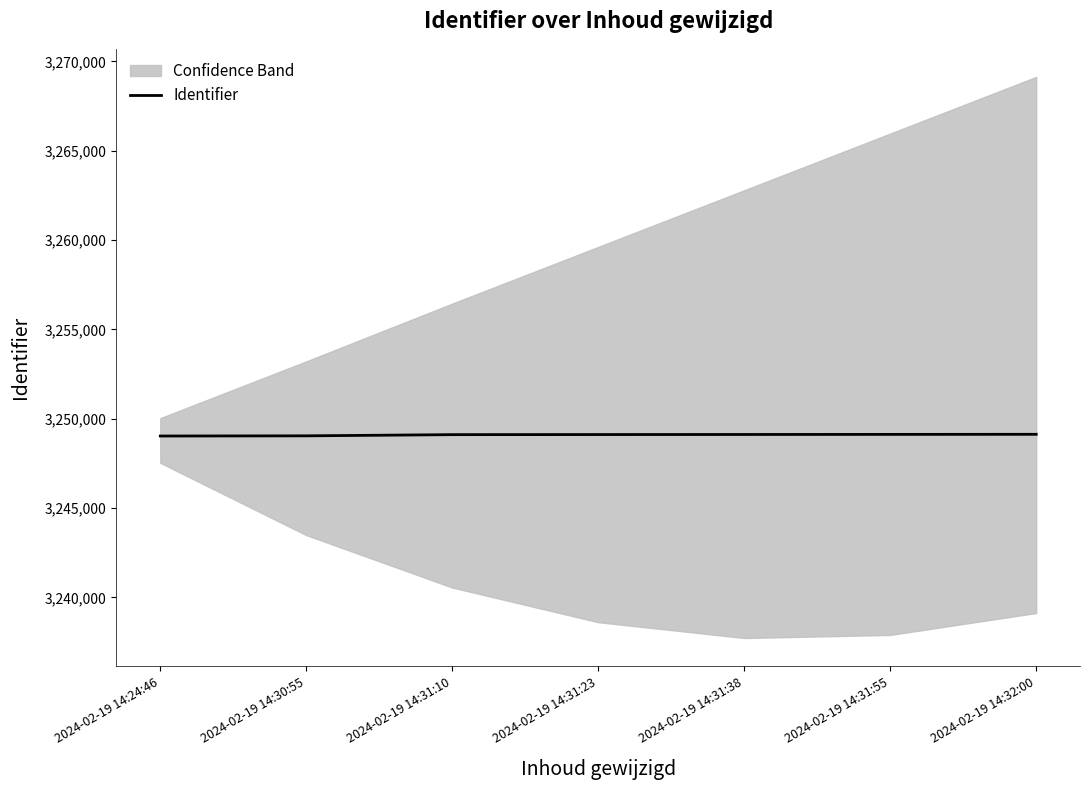

At which label is the value closest to 3249082?

2024-02-19 14:31:10